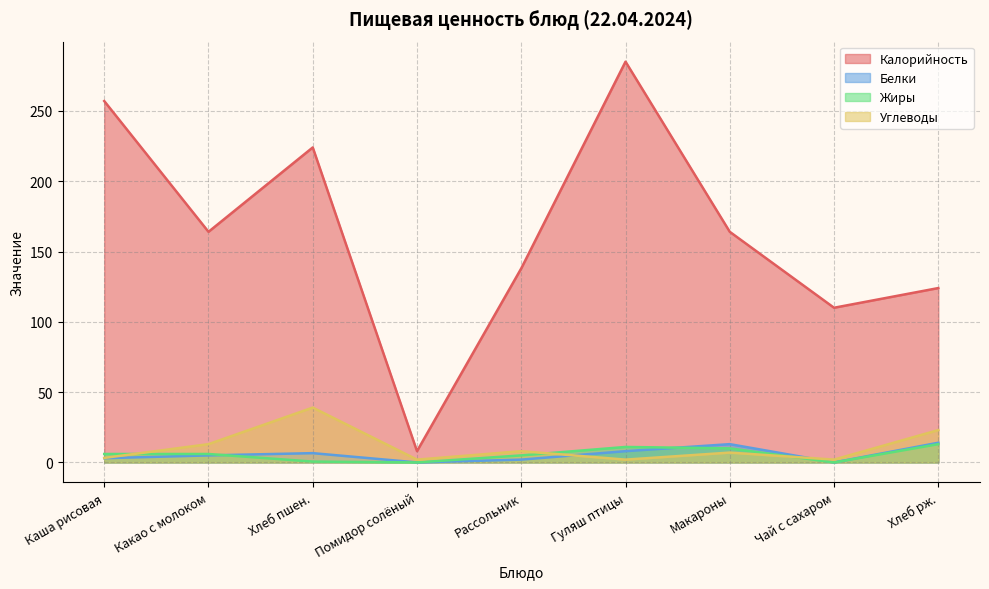

True or false: Белки has a value of 5.0 at Какао с молоком.

True